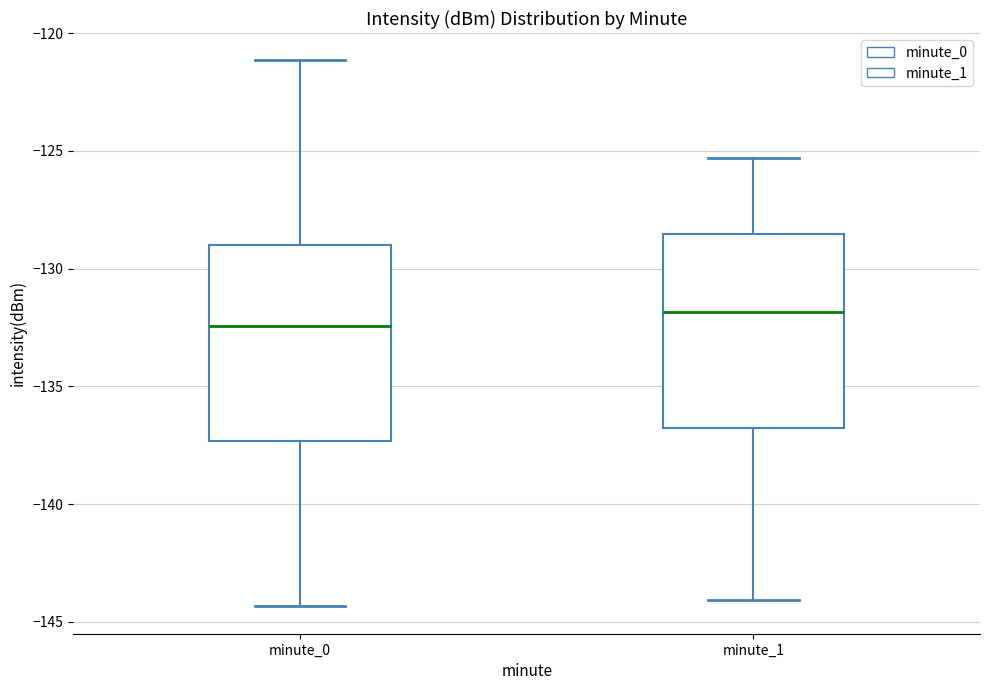

Where does the upper whisker of the box for minute_1 end on the y-axis? The values are not printed on the chart, so give them approximately, as read against the axis.

-125.5